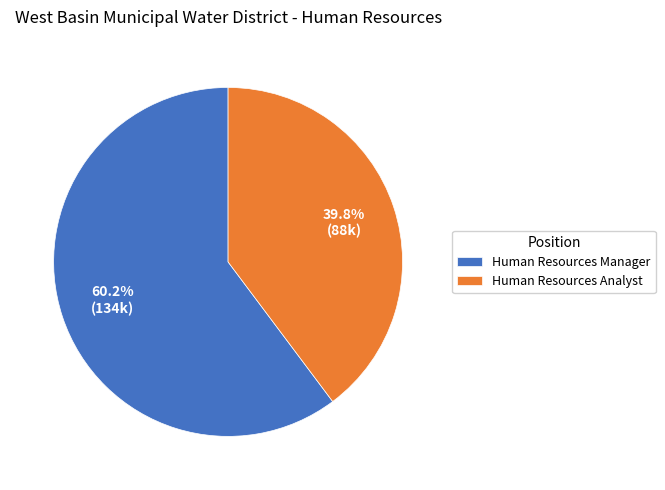

Is it true that Human Resources Analyst is 40% of the pie?

True